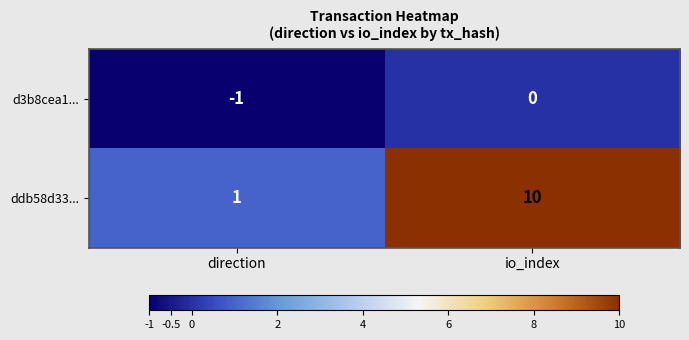

Reading left to right, list all the values displayed in this chart.

d3b8cea1...: -1	0
ddb58d33...: 1	10